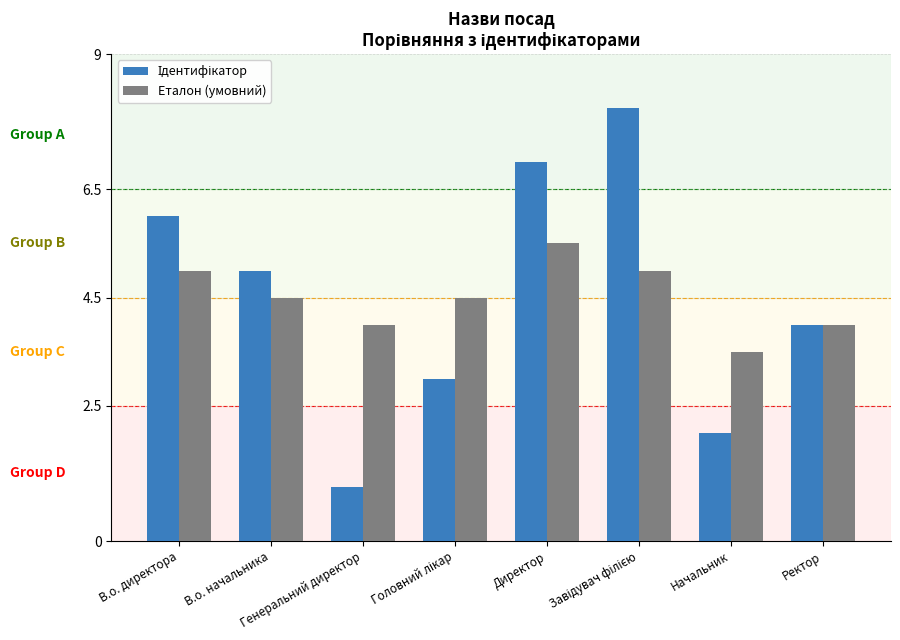

What is the difference between the maximum and minimum values in the Еталон (умовний) series?

2.0